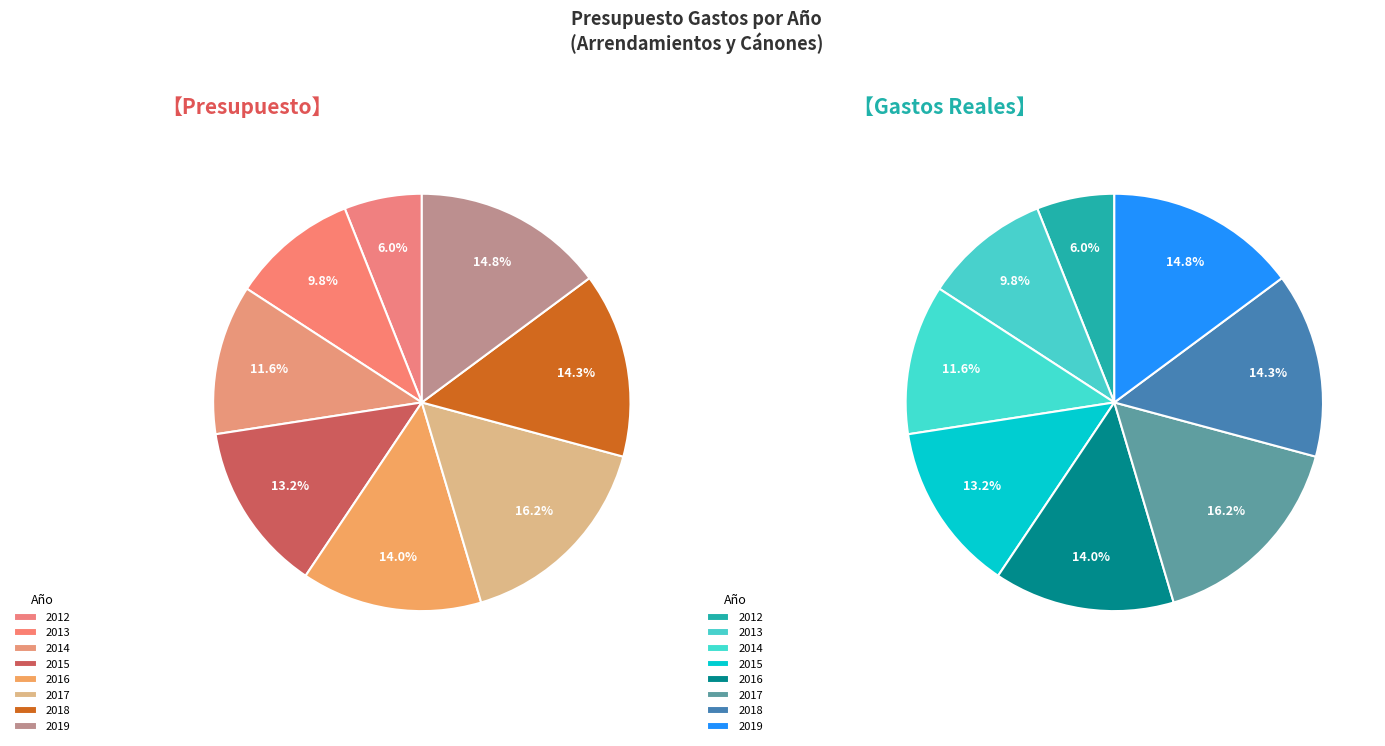

What is the change in value from 2013 to 2018?

+102420